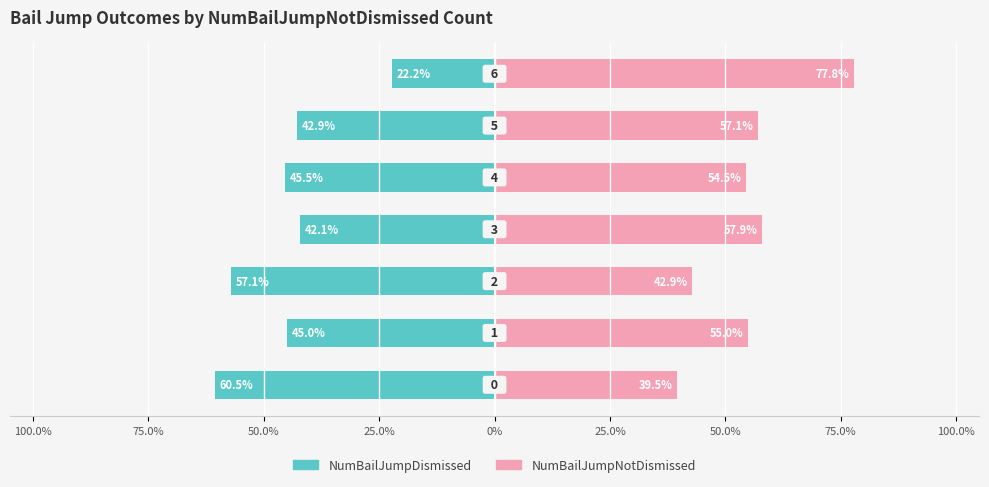

Which series has the largest range (max minus min)?

NumBailJumpNotDismissed